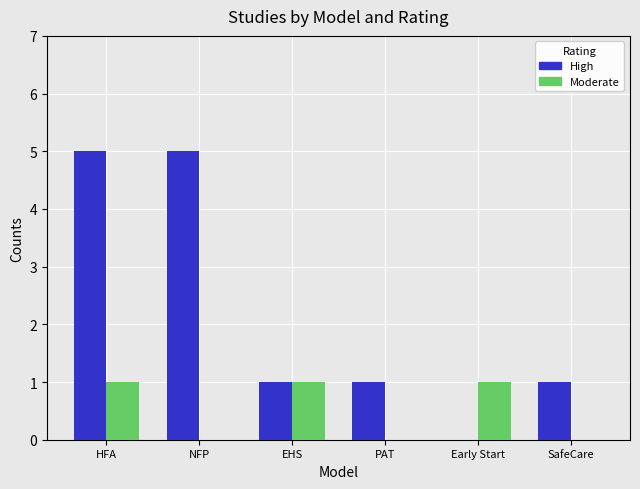

Reading right to left, transcribe all the data shown in this chart.

High: SafeCare=1	Early Start=0	PAT=1	EHS=1	NFP=5	HFA=5
Moderate: SafeCare=0	Early Start=1	PAT=0	EHS=1	NFP=0	HFA=1